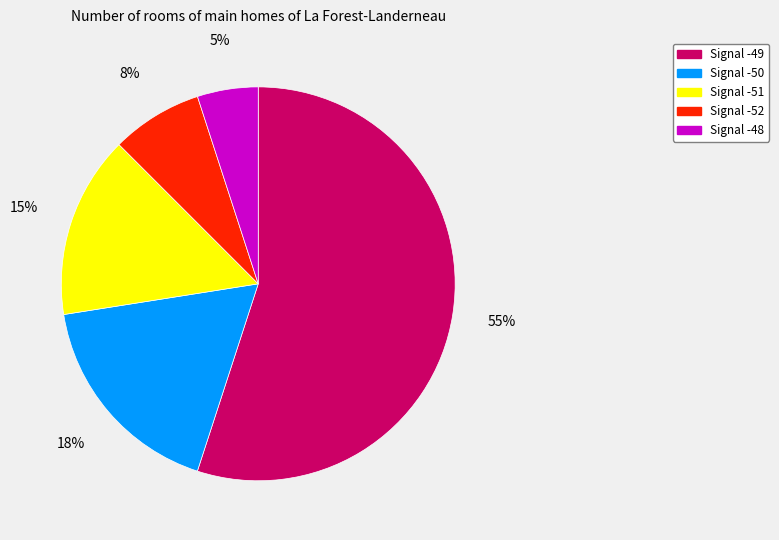

Which category accounts for the majority?

Signal -49